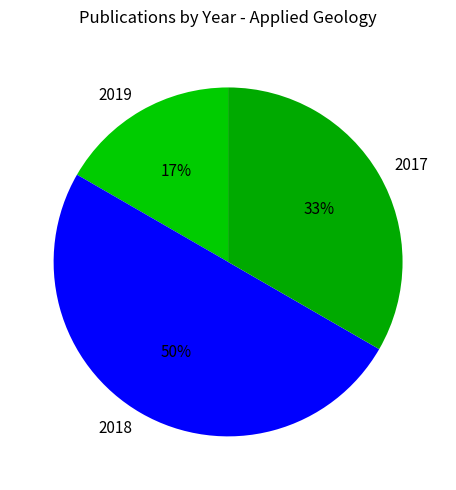

How many segments does this pie chart have?

3